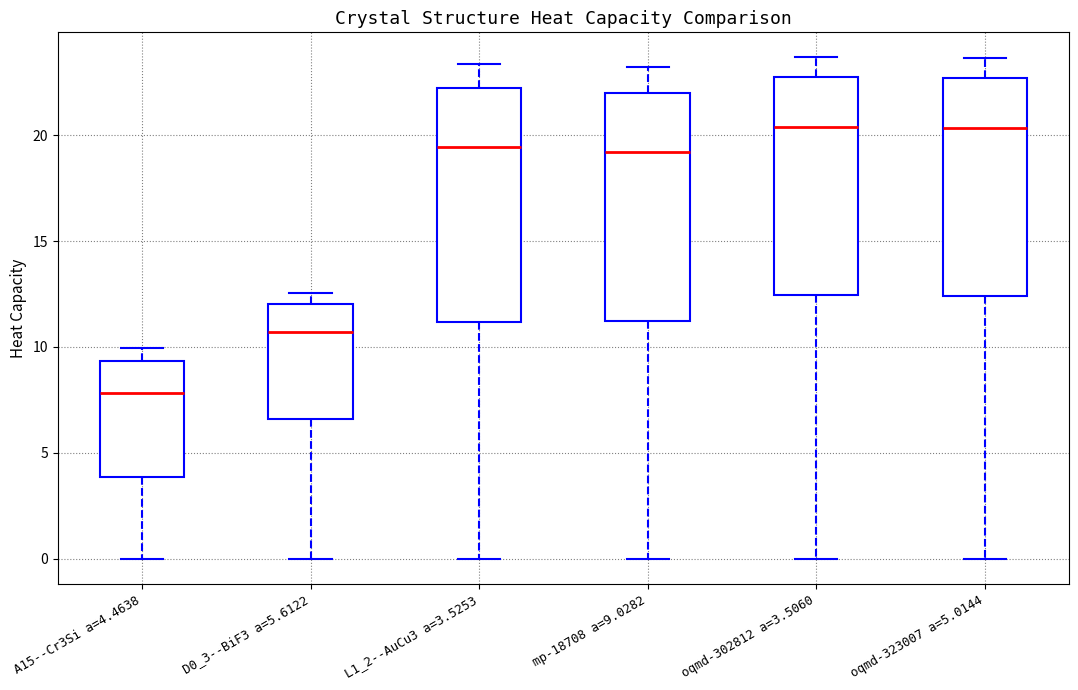

Reading left to right, transcribe this box plot: for each box, give where its median line is, the range the box spans, and where its two whiskers end, as read against the y-axis. The values are not printed on the chart, so give them approximately, as read against the axis.

A15--Cr3Si a=4.4638: median 8.0, box 4.0 to 9.5, whiskers 0.0 to 10.0
D0_3--BiF3 a=5.6122: median 10.5, box 6.5 to 12.0, whiskers 0.0 to 12.5
L1_2--AuCu3 a=3.5253: median 19.5, box 11.0 to 22.0, whiskers 0.0 to 23.5
mp-18708 a=9.0282: median 19.0, box 11.0 to 22.0, whiskers 0.0 to 23.0
oqmd-302812 a=3.5060: median 20.5, box 12.5 to 22.5, whiskers 0.0 to 23.5
oqmd-323007 a=5.0144: median 20.5, box 12.5 to 22.5, whiskers 0.0 to 23.5